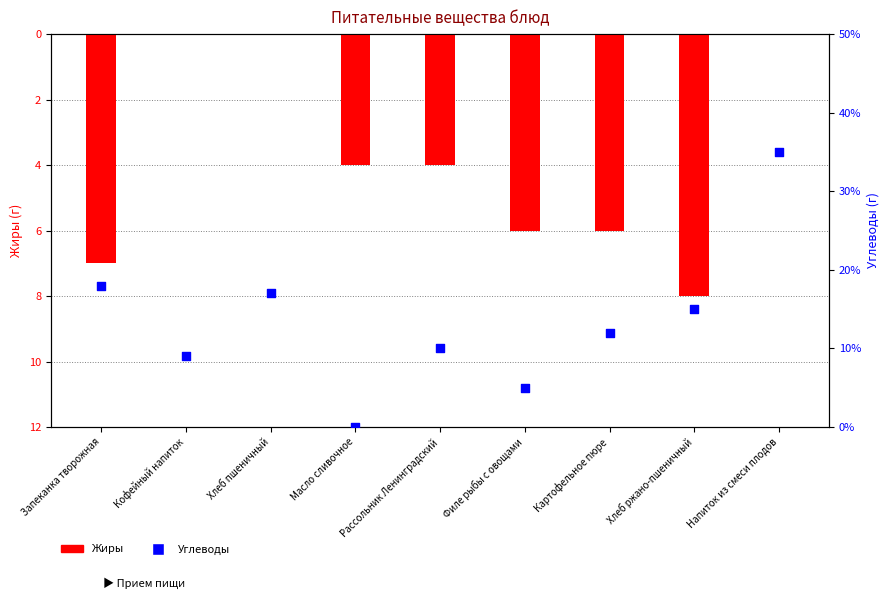

Is the value of Углеводы at Хлеб пшеничный greater than the value of Жиры at Хлеб ржано-пшеничный?

Yes